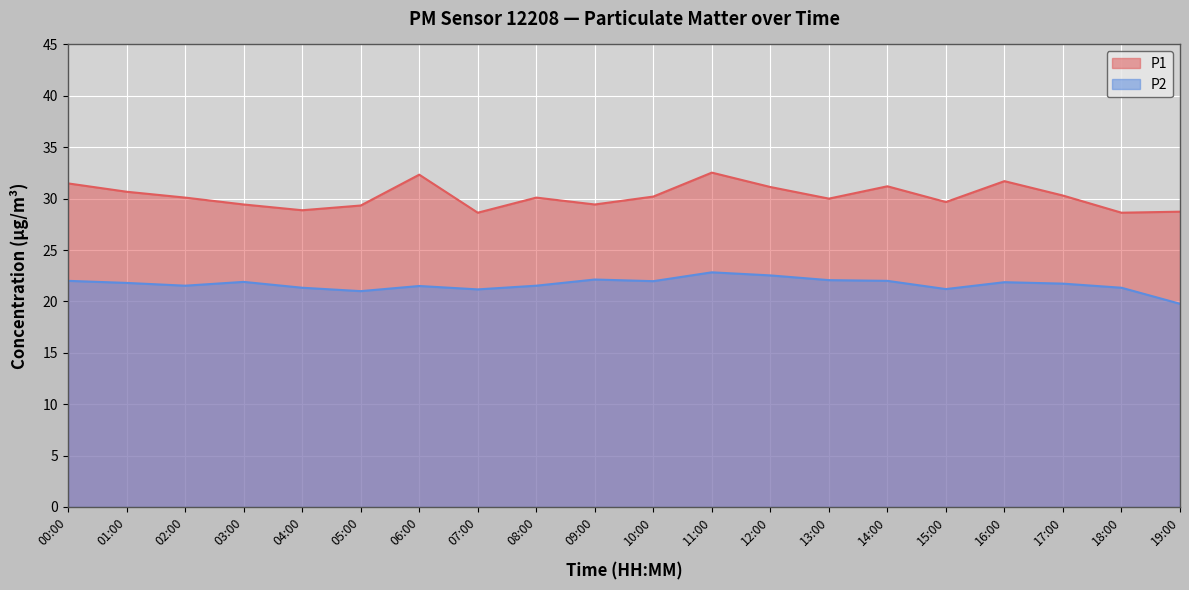

True or false: P1 and P2 cross at least once.

False